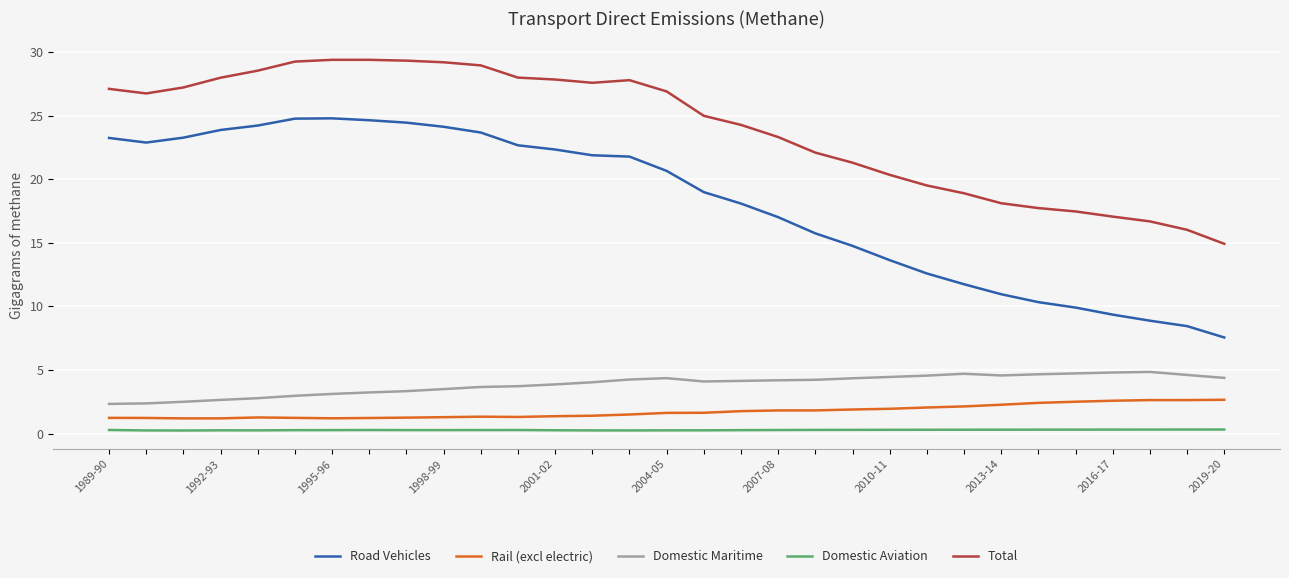

What is the difference between the maximum and minimum values in the Road Vehicles series?

17.2